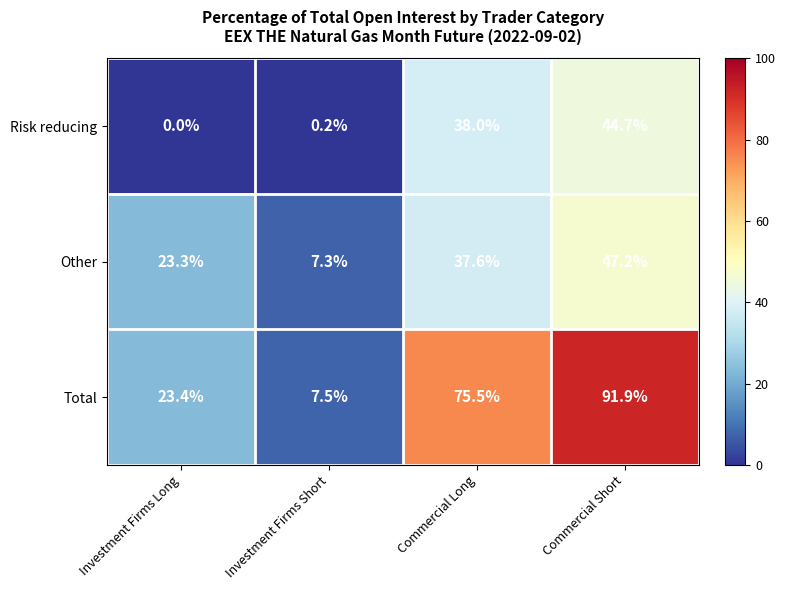

What is the greatest value displayed?

91.9